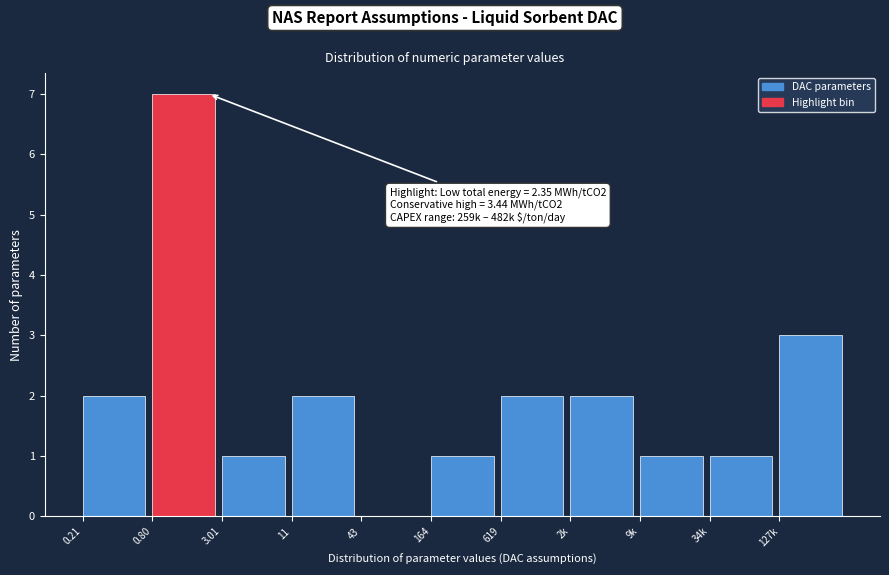

Reading right to left, list all the values displayed in this chart.

127k=3	34k=1	9k=1	2k=2	619=2	164=1	43=0	11=2	3.01=1	0.80=7	0.21=2